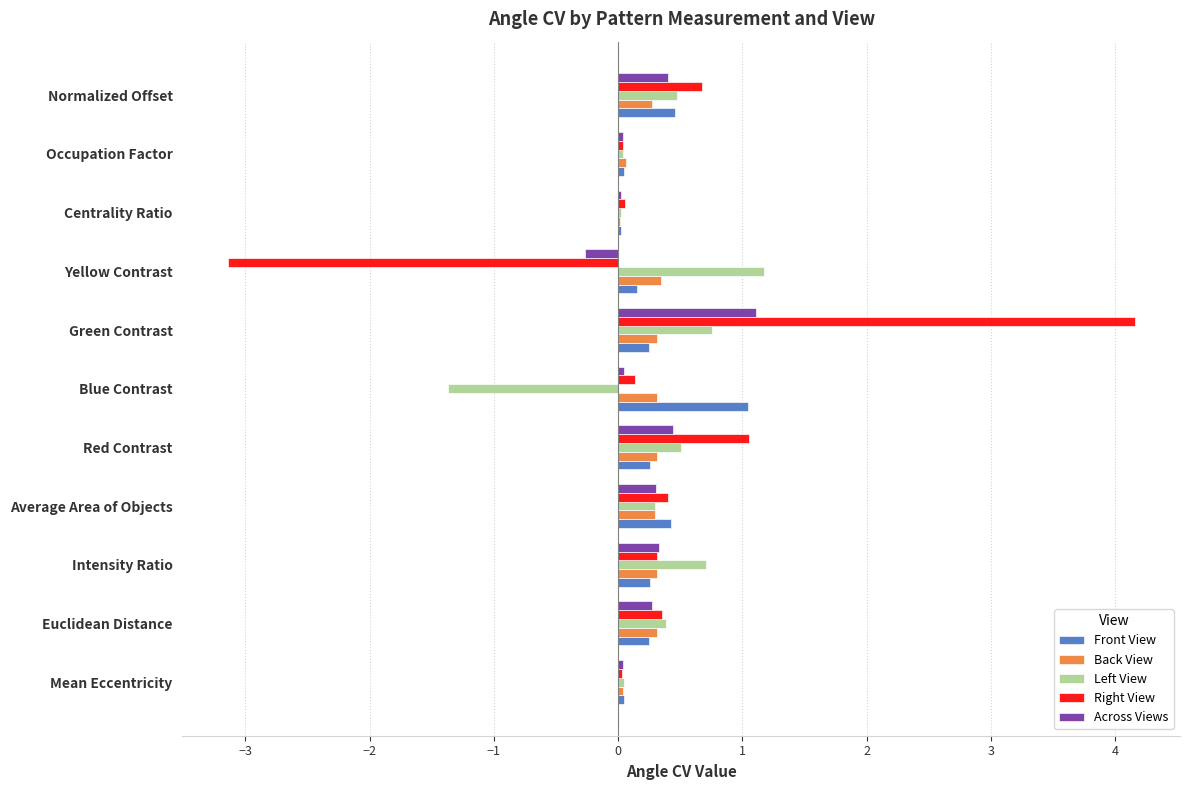

What is the sum of all Right View values?

4.1